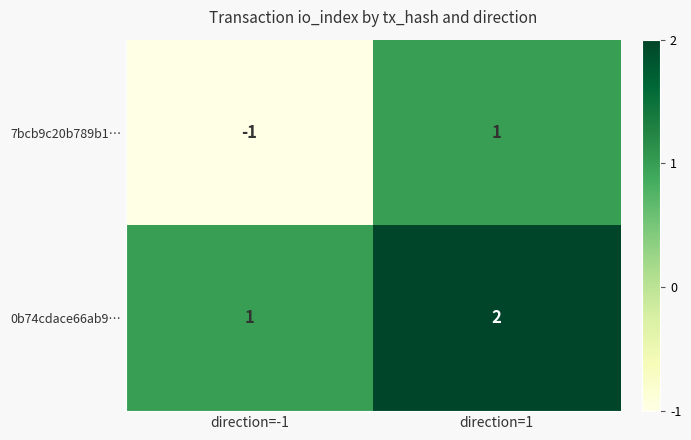

The 0b74cdace66ab9… series shows 1 at direction=-1. True or false?

True